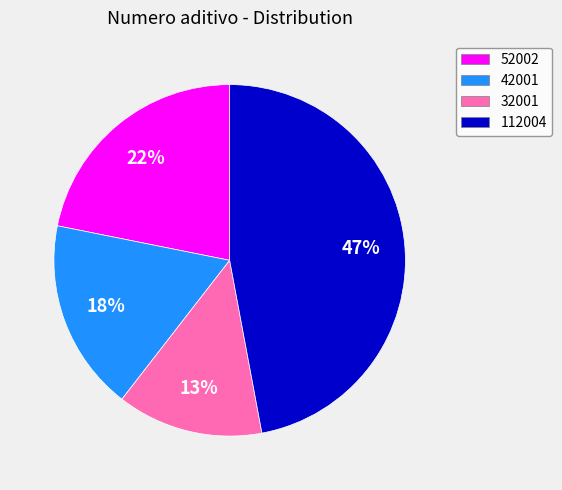

Is 112004 the majority of the pie?

No